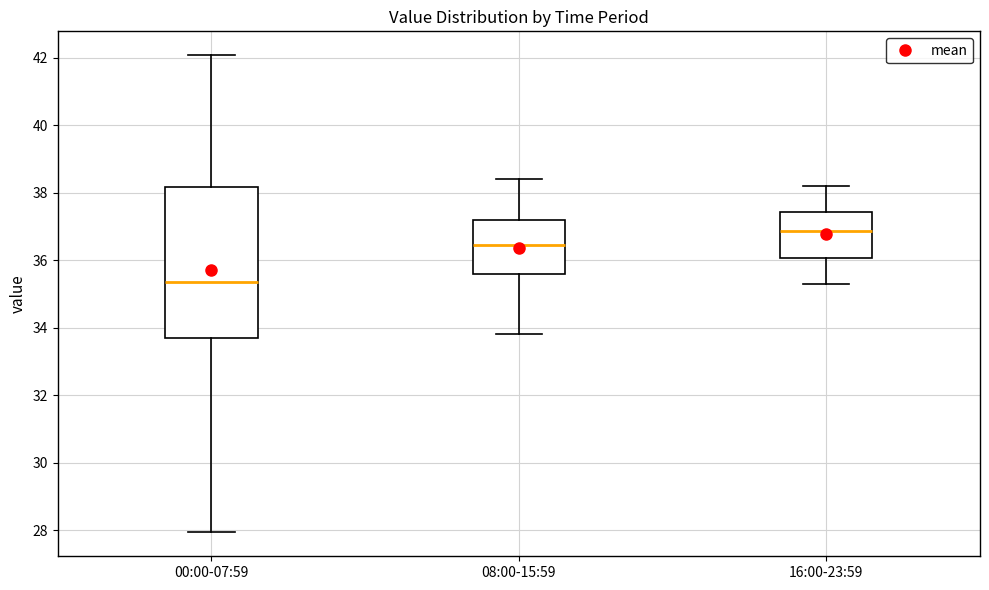

Reading left to right, read every box against the y-axis: the position of its median line, the range the box covers, and the ends of its whiskers. The values are not printed on the chart, so give them approximately, as read against the axis.

00:00-07:59: median 35.4, box 33.6 to 38.2, whiskers 28.0 to 42.0
08:00-15:59: median 36.4, box 35.6 to 37.2, whiskers 33.8 to 38.4
16:00-23:59: median 36.8, box 36.0 to 37.4, whiskers 35.4 to 38.2